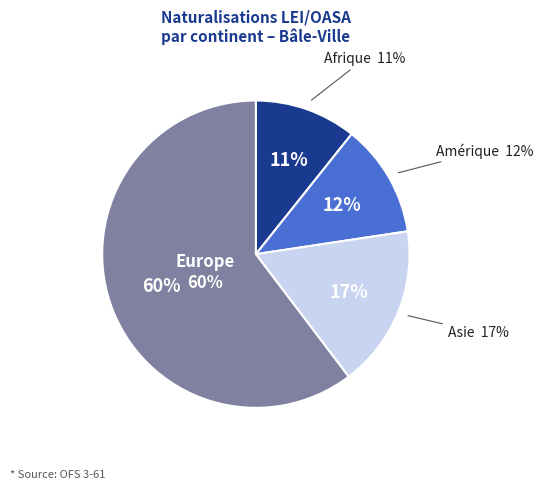

The Océanie slice represents 13% of the pie. True or false?

False